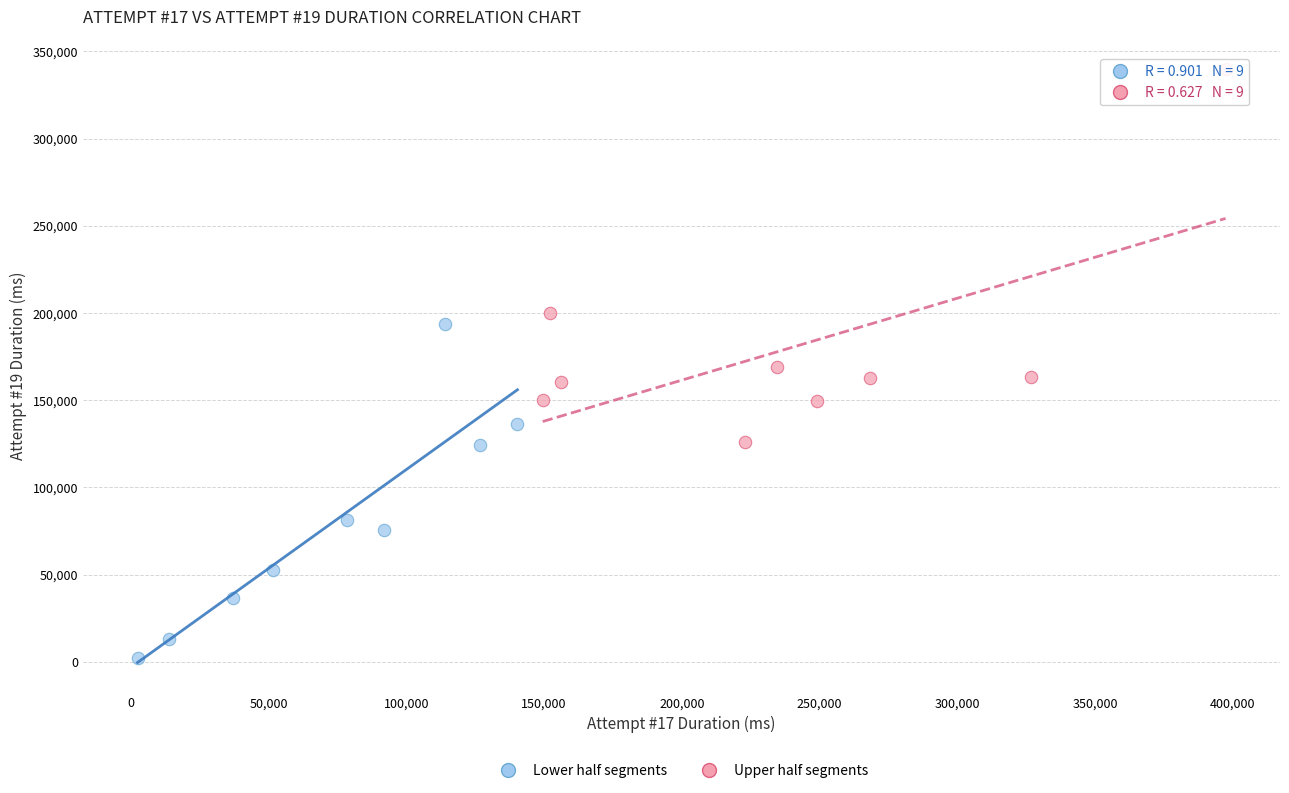

Which series contains the highest Y value?

Upper half segments